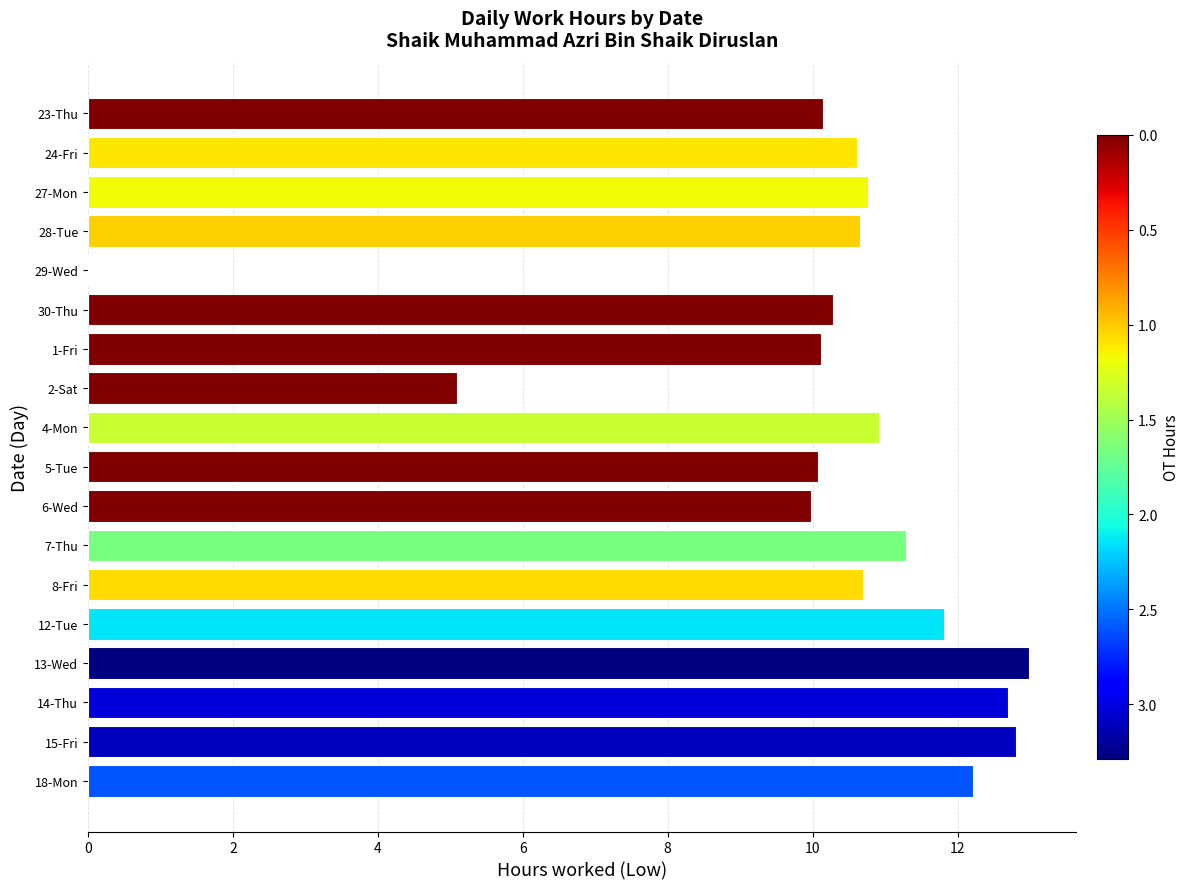

True or false: the data shows 10.9 at 4-Mon.

True